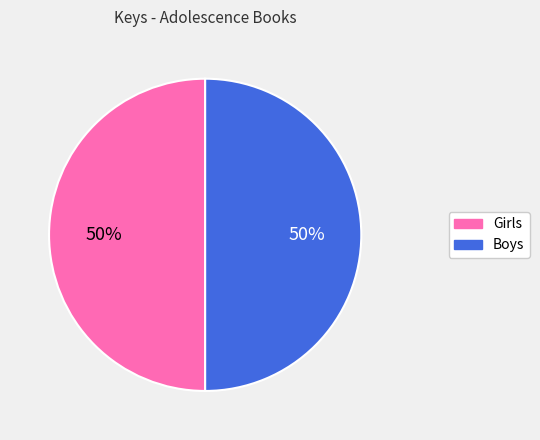

Is it true that Girls is 50% of the pie?

True